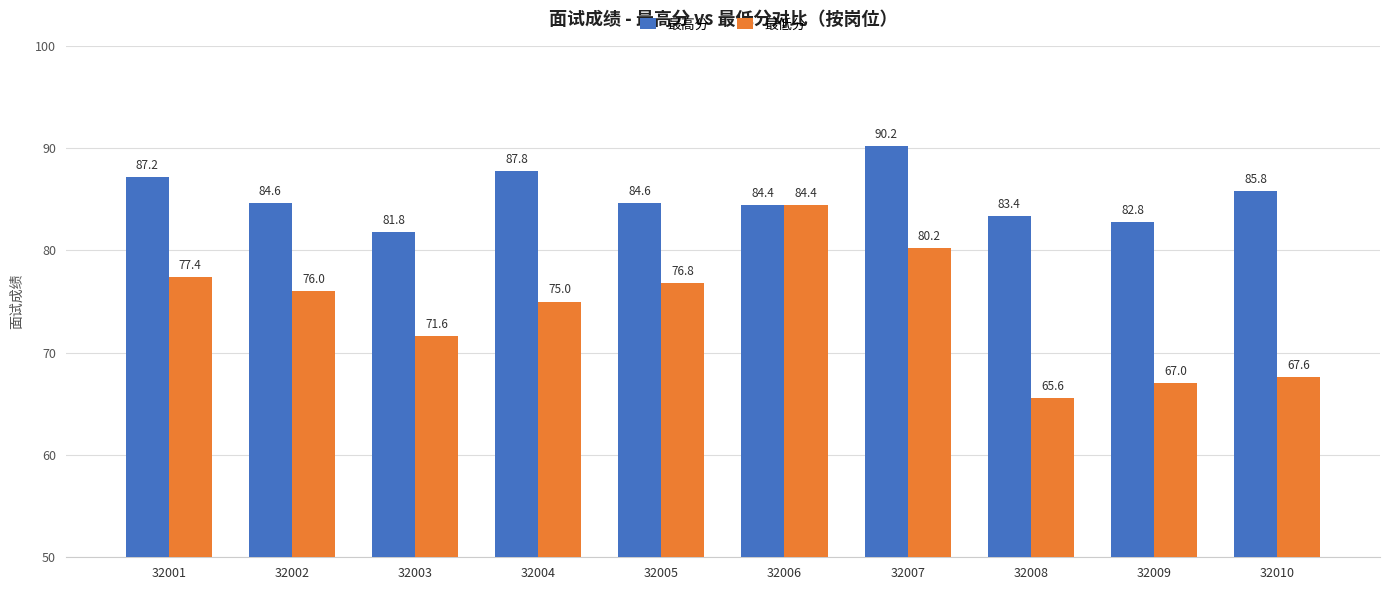

What are all the series names shown in the legend?

最高分, 最低分